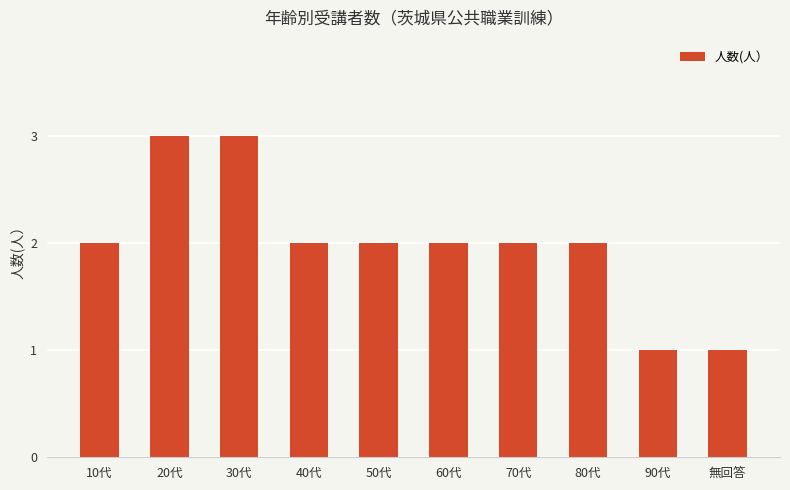

What is the ratio of the value at 70代 to the value at 90代?

2.0